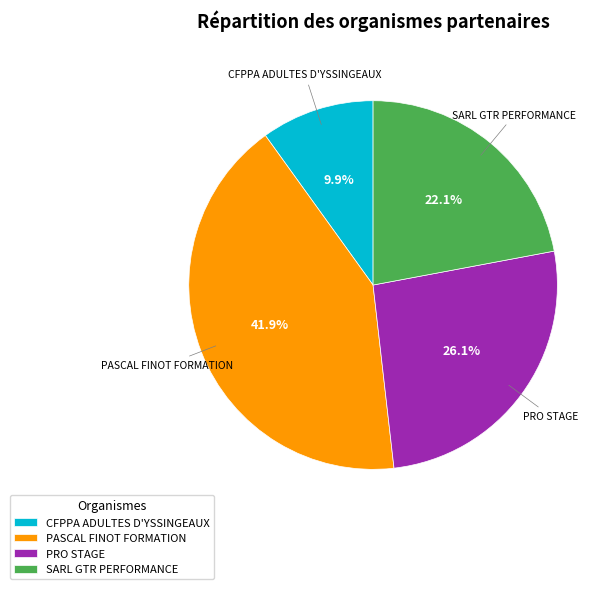

To the nearest percent, what is the combined percentage of PRO STAGE and PASCAL FINOT FORMATION?

68%